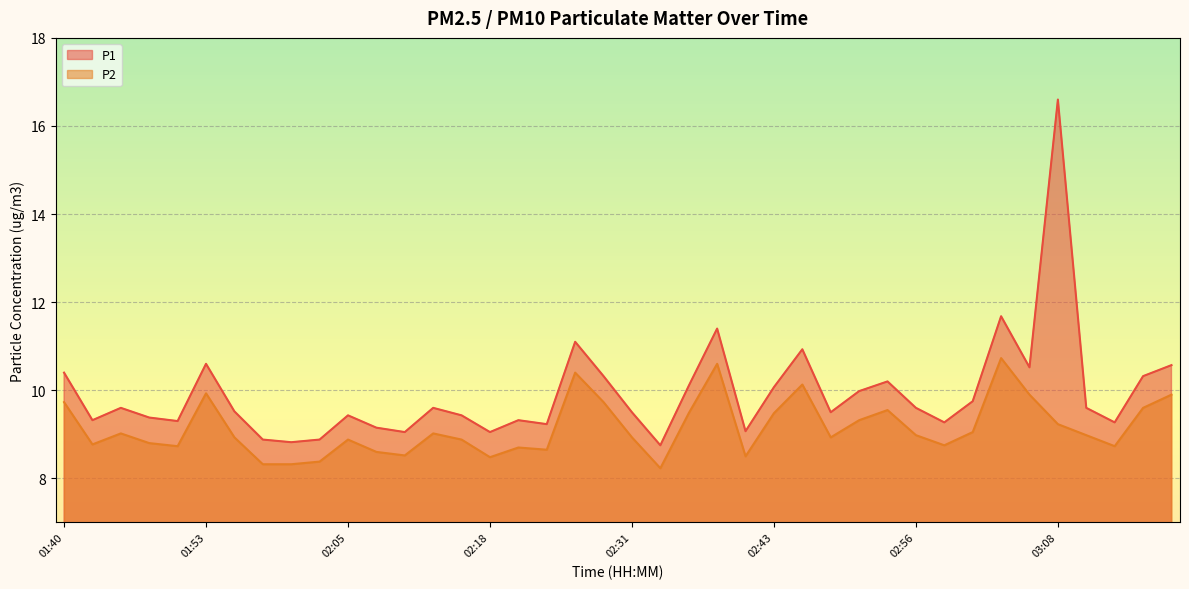

Does the chart display data point markers on the line(s)?

No